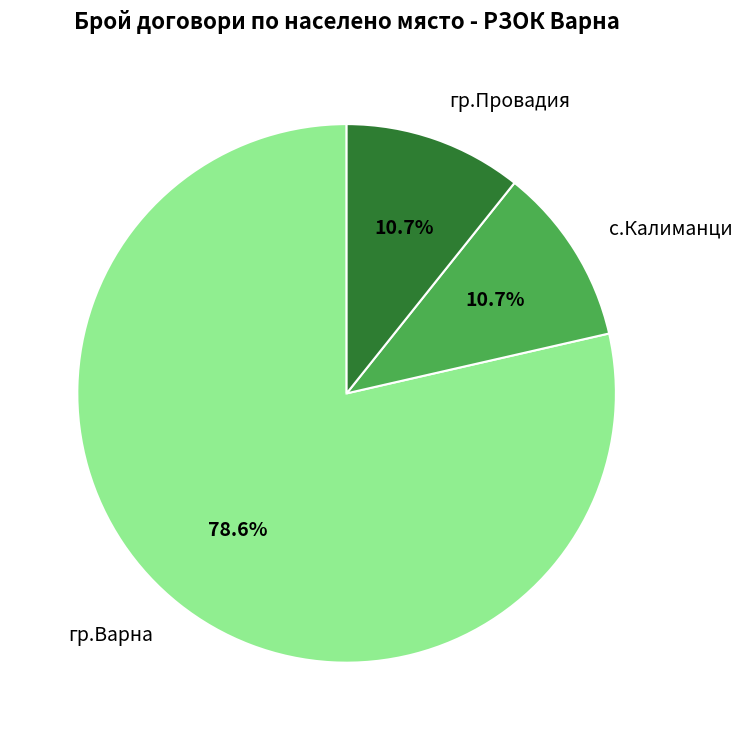

Is there any slice that represents more than half of the pie?

Yes